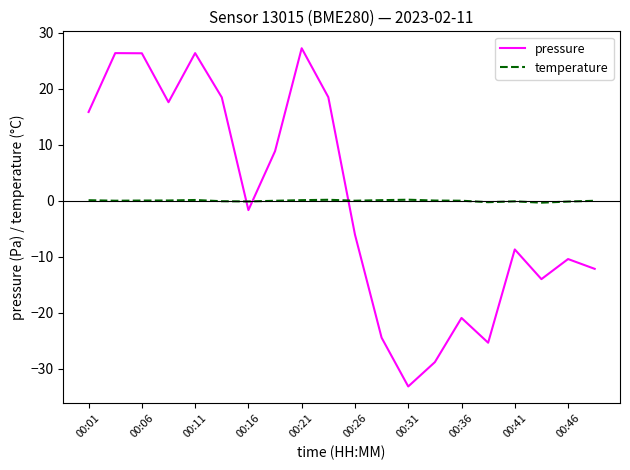

List the series in order of their peak value, lowest first.

temperature, pressure